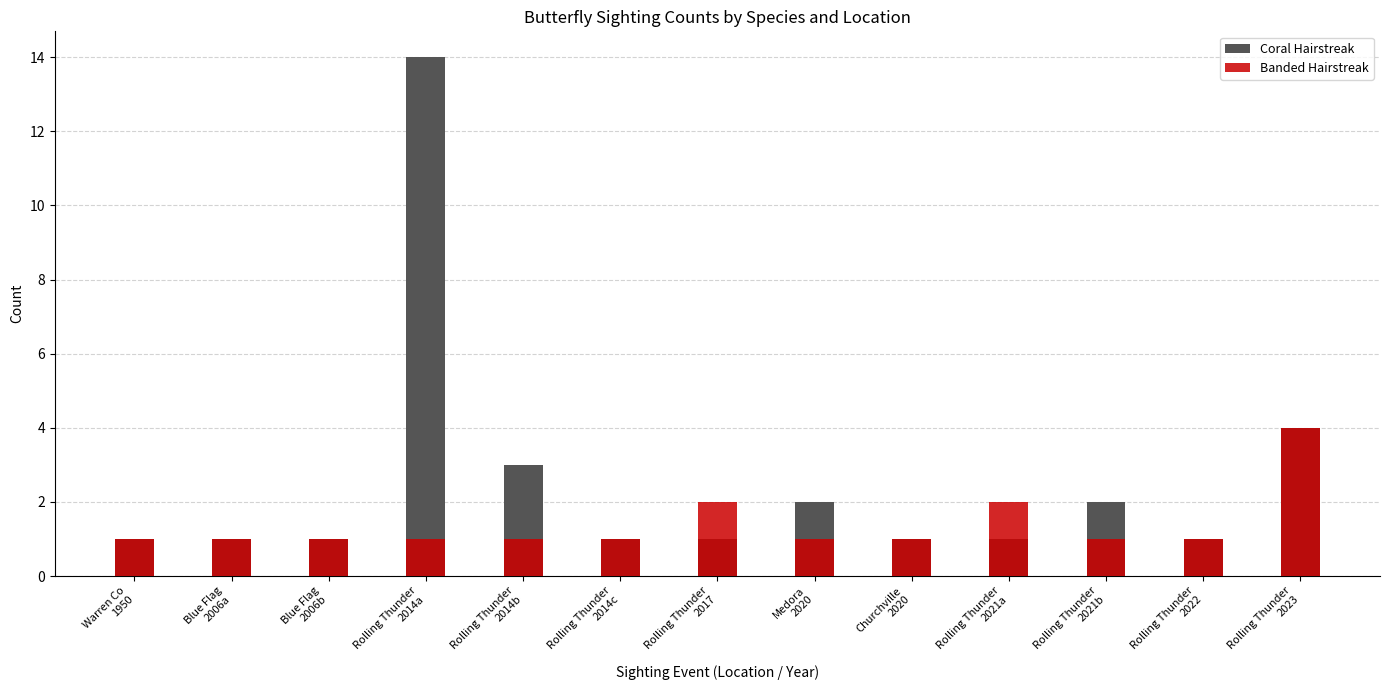

How many bars are there in total?

26